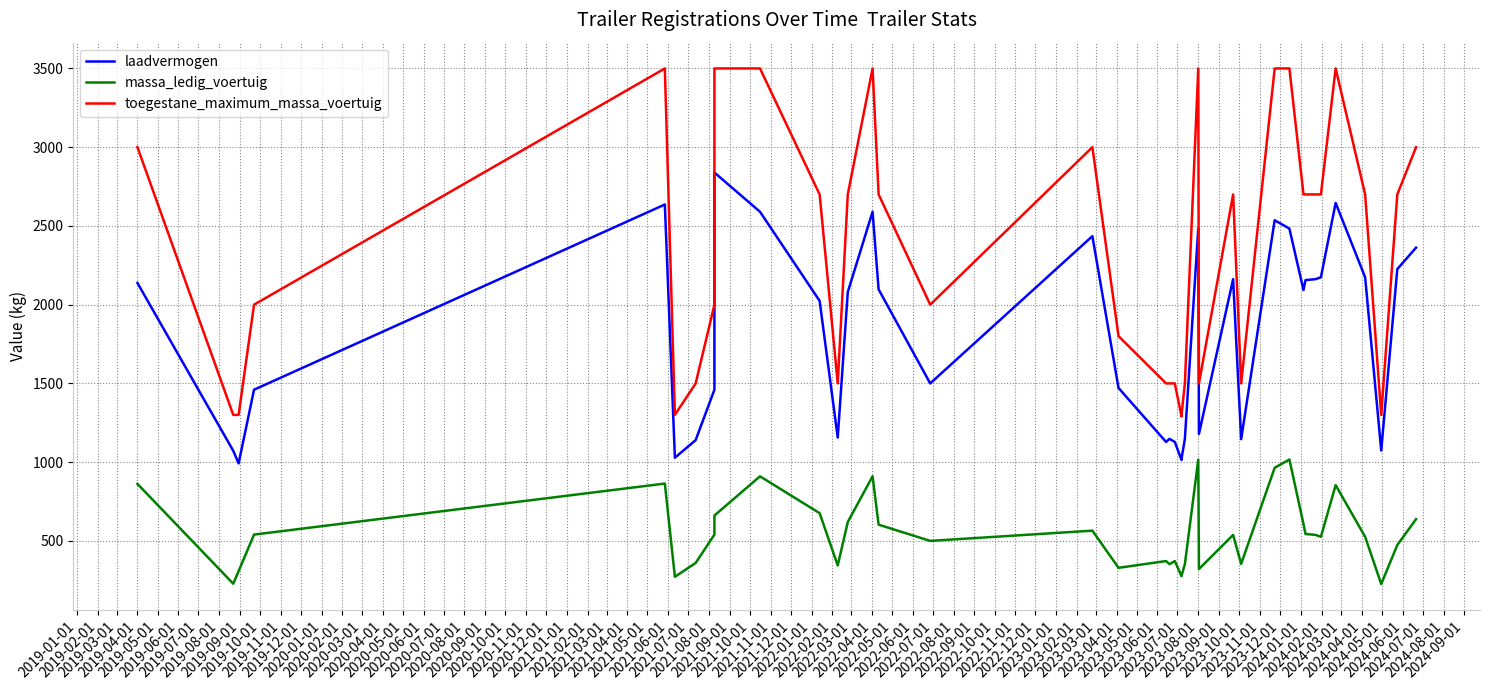

True or false: laadvermogen and toegestane_maximum_massa_voertuig cross at least once.

False